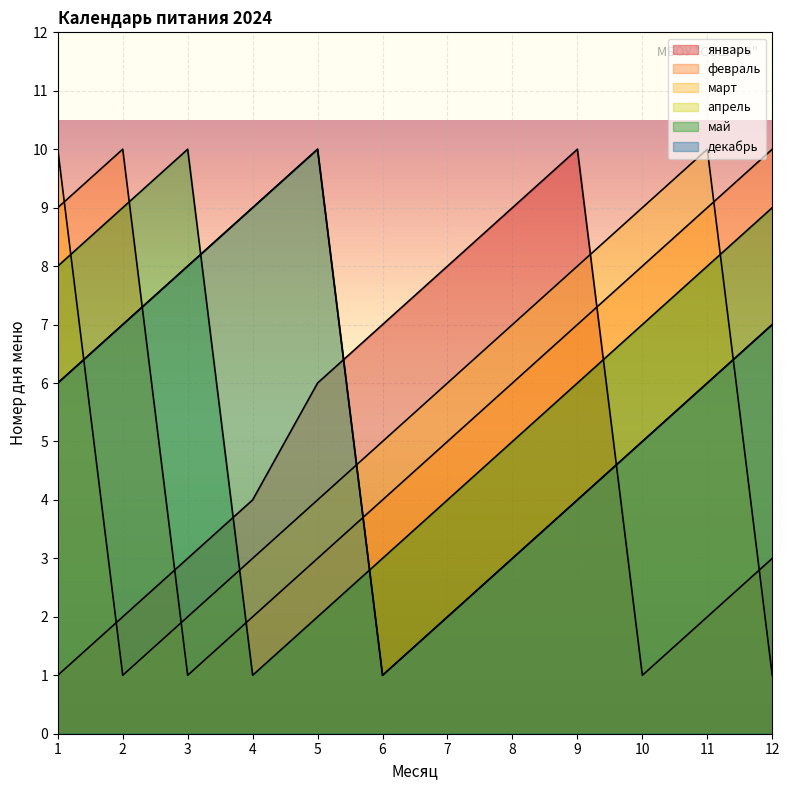

Count the number of categories in the chart.

12